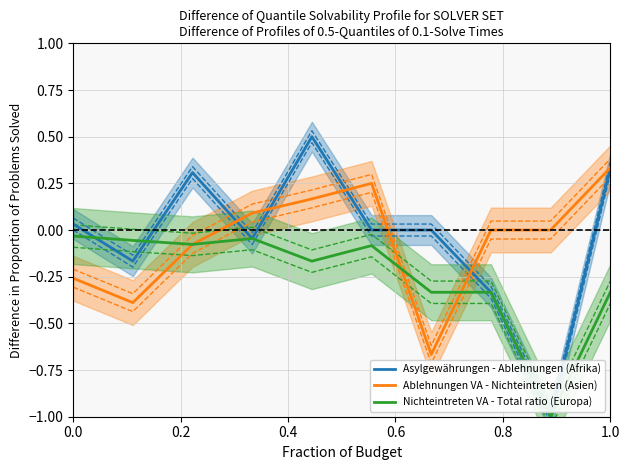

Is the value of Ablehnungen VA - Nichteintreten (Asien) at 0.0 greater than the value of Asylgewährungen - Ablehnungen (Afrika) at 1.0?

No